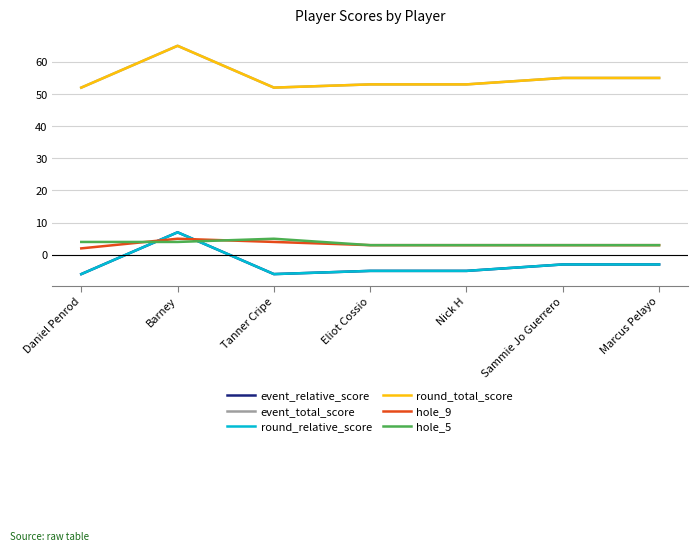

How many interior local valleys does the event_relative_score series have?

1